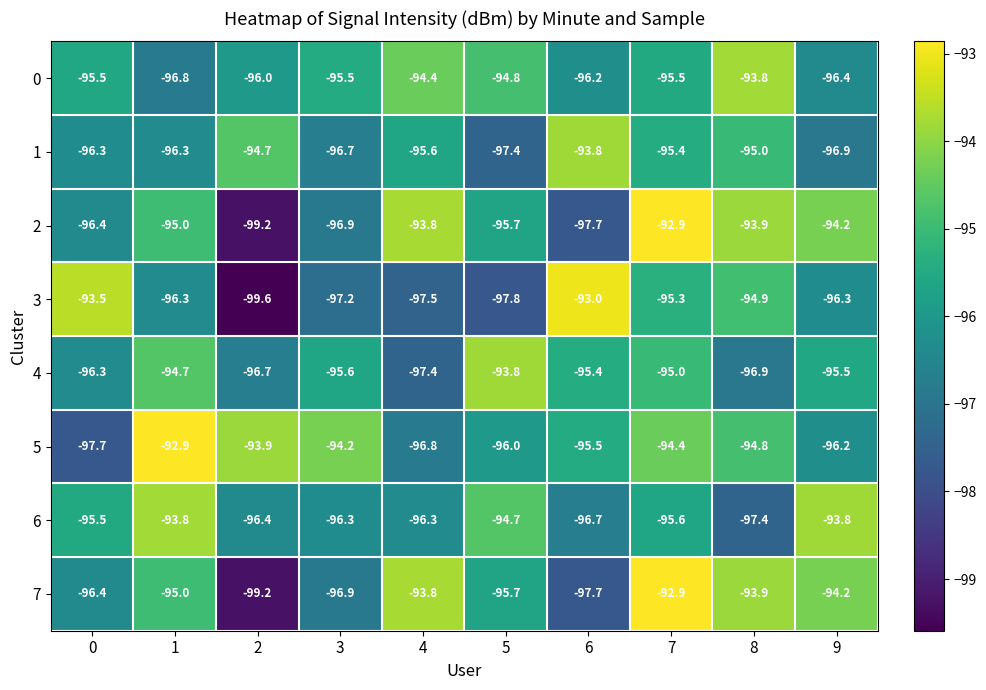

What is the sum of the 1 values at 4 and 8?

-190.6